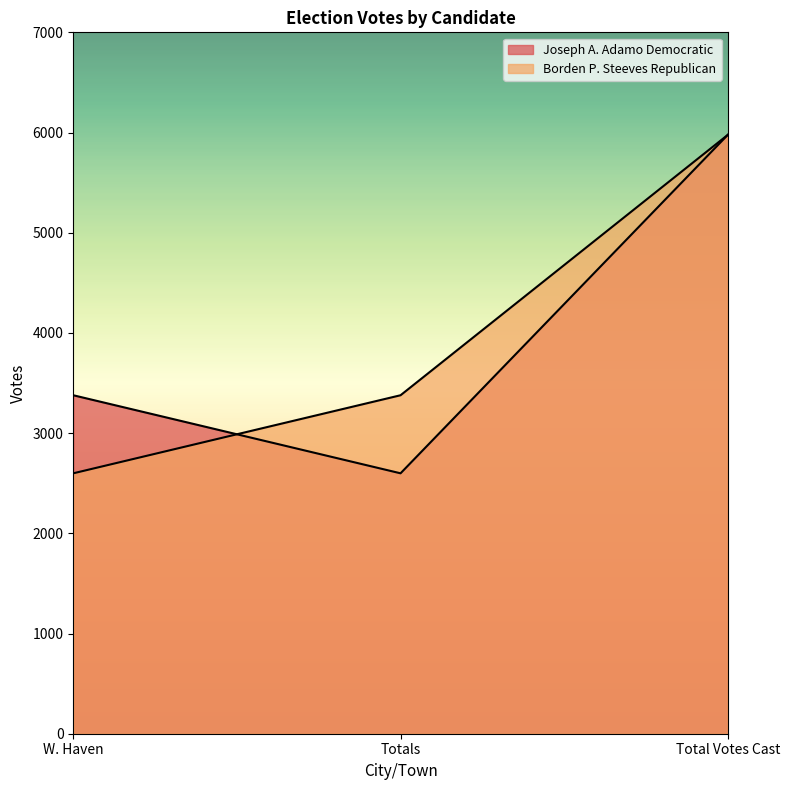

List the labels in order of Borden P. Steeves Republican value, largest first.

Total Votes Cast, Totals, W. Haven